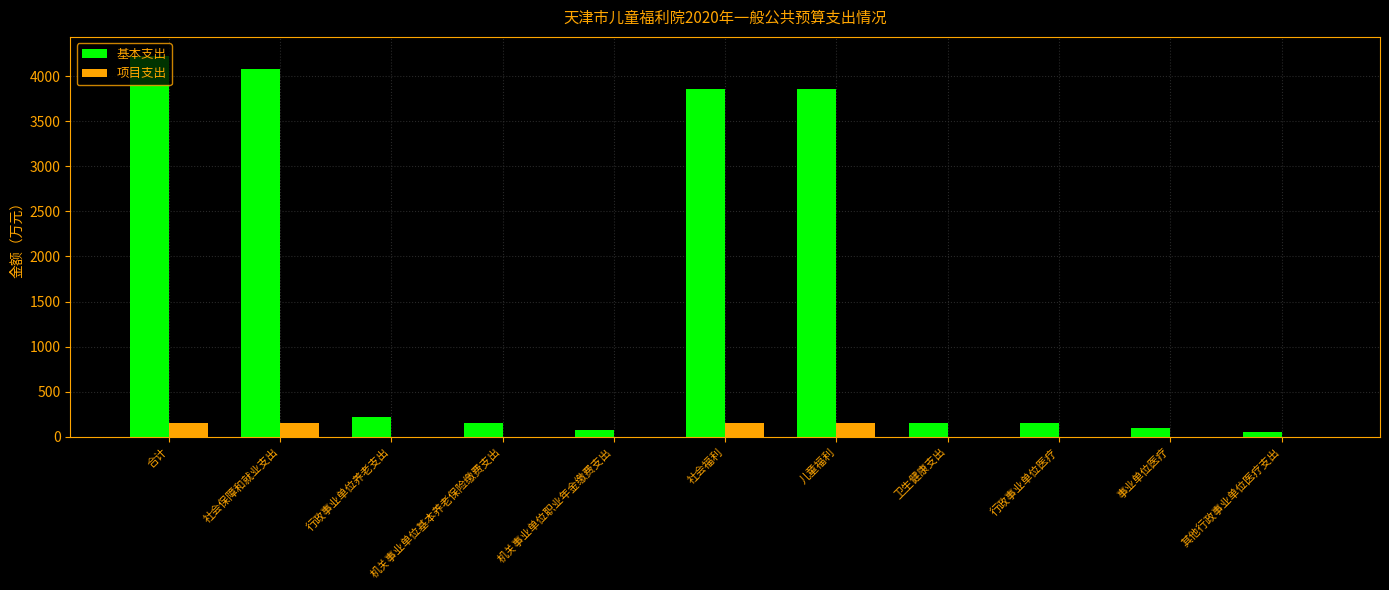

The 项目支出 series shows 0.0 at 行政事业单位医疗. True or false?

True